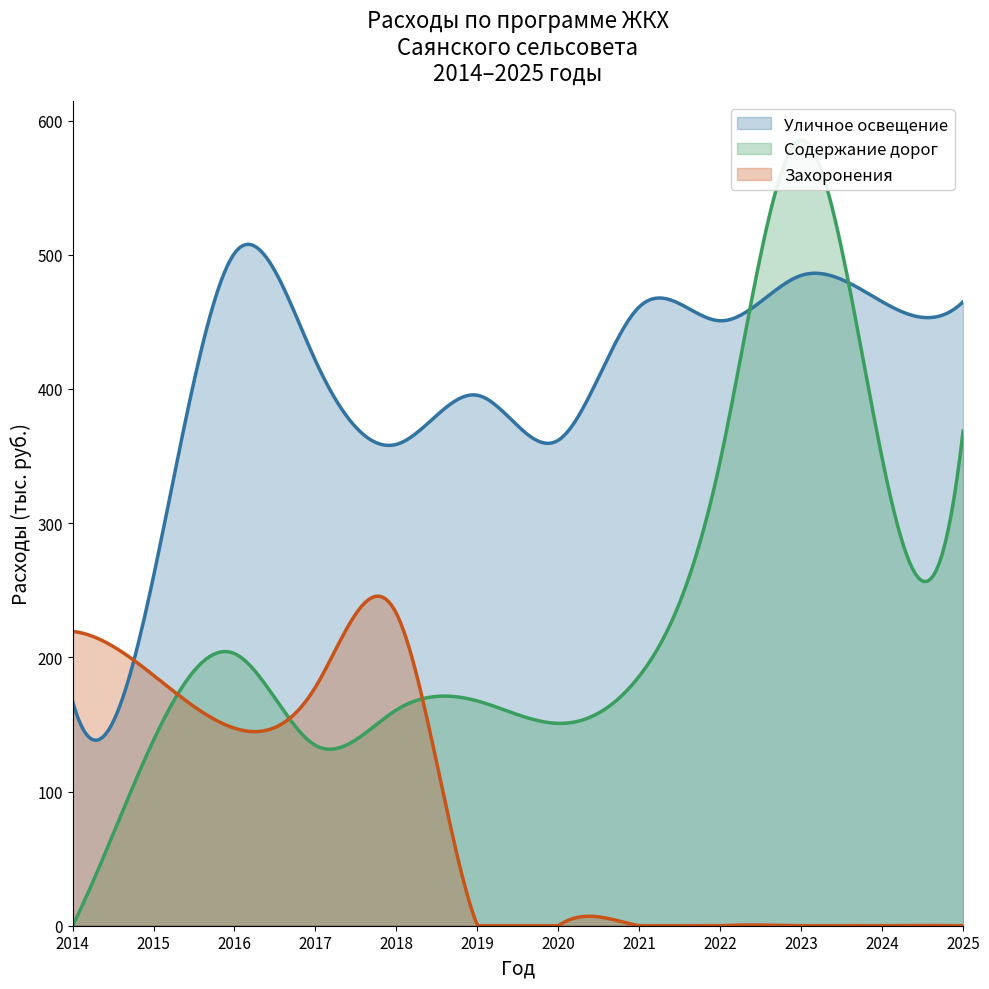

Count the number of categories in the chart.

12